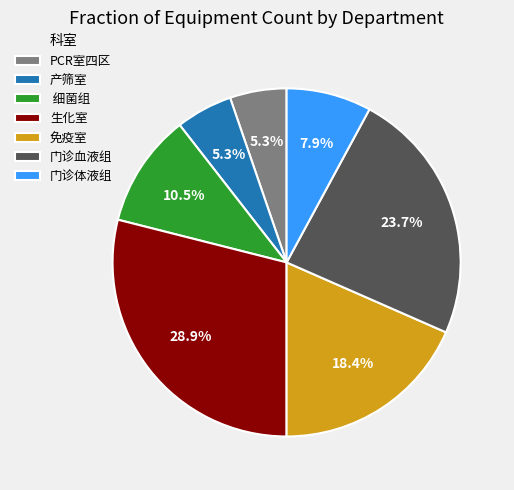

Does any single category account for the majority?

No